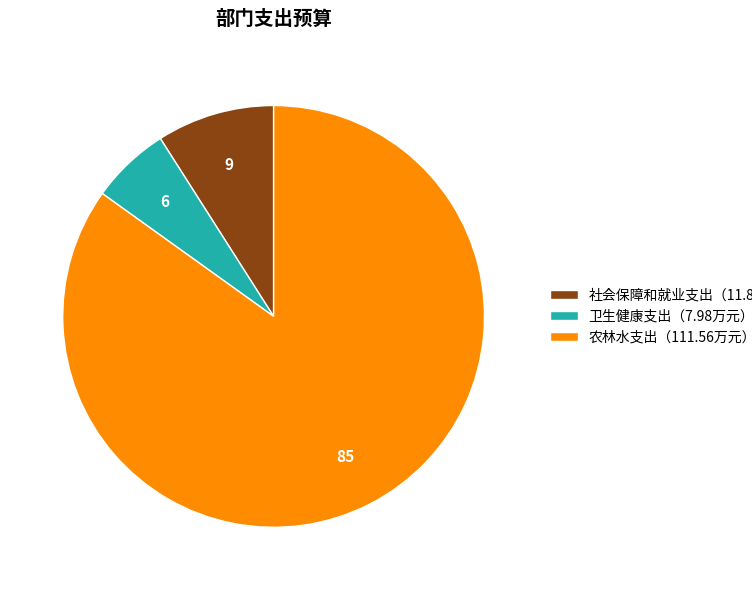

Which category accounts for the majority?

农林水支出（111.56万元）